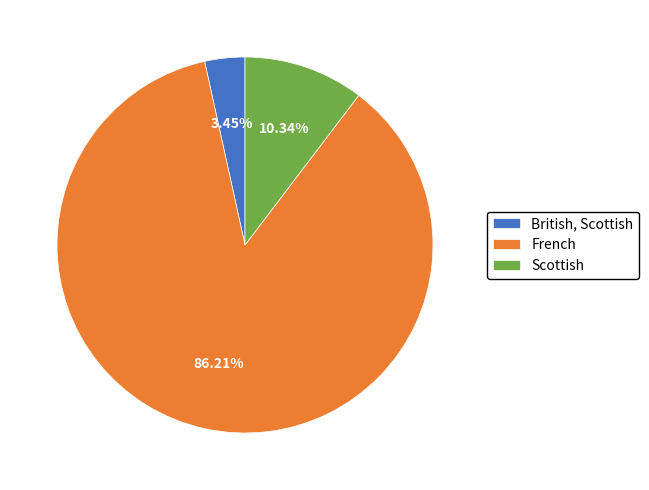

How many slices are in this pie chart?

3